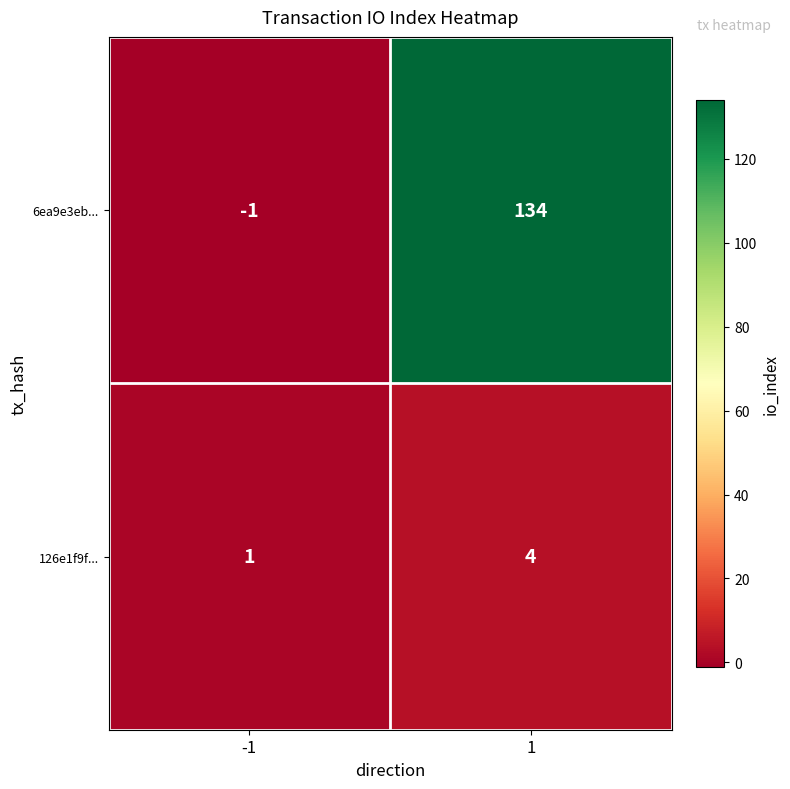

What is the difference between the maximum and minimum values in the 126e1f9f... series?

3